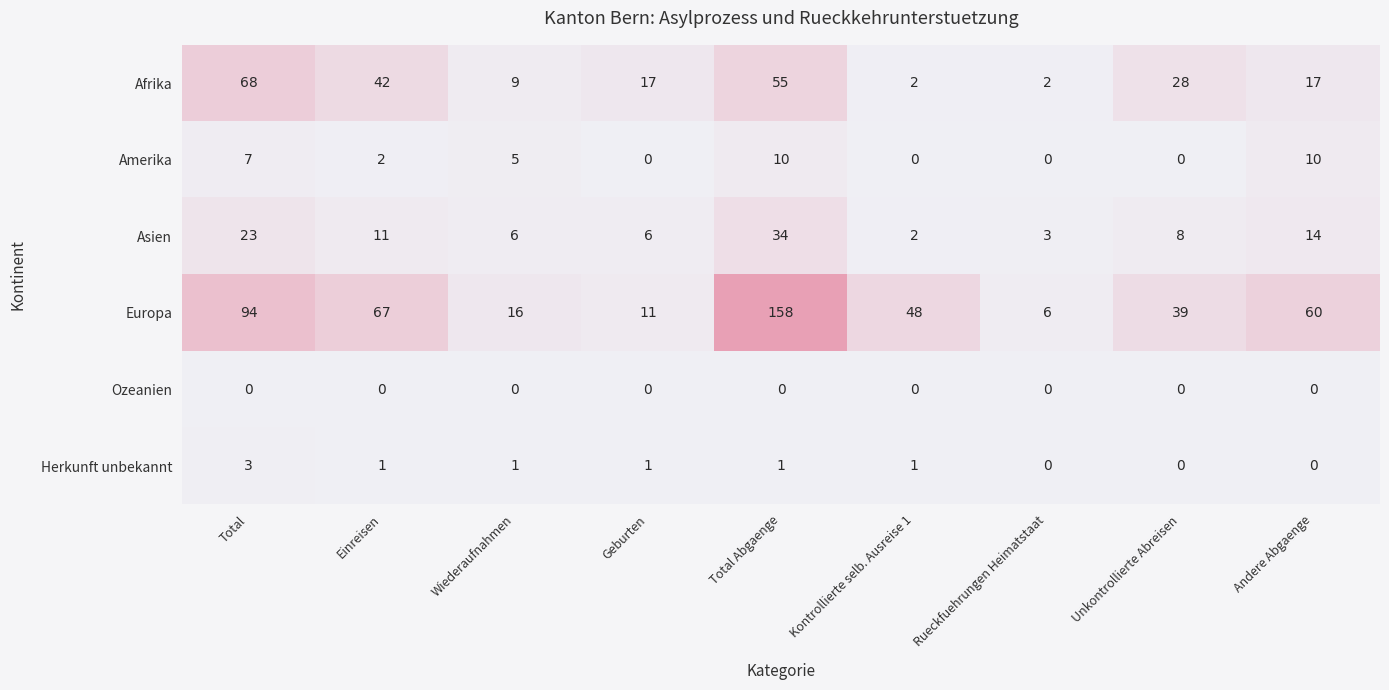

At which category does the chart reach its peak across all series?

Total Abgaenge